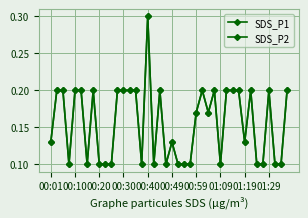

Is this an area chart (filled region under the line)?

No